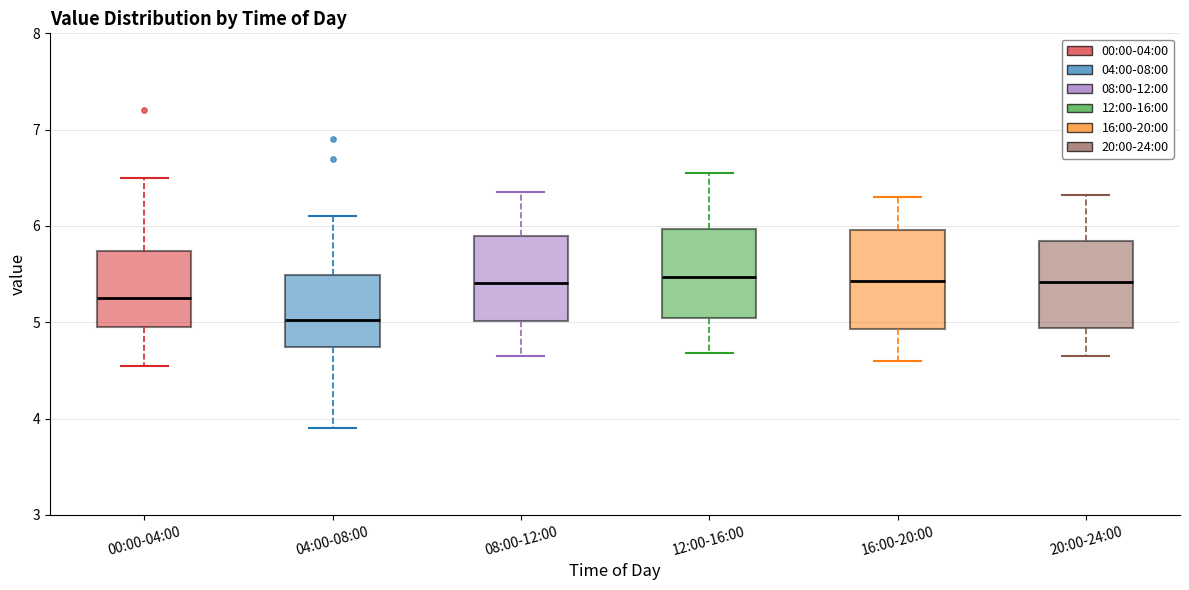

Comparing the boxes themselves (not the whiskers), which one is the tallest?

16:00-20:00